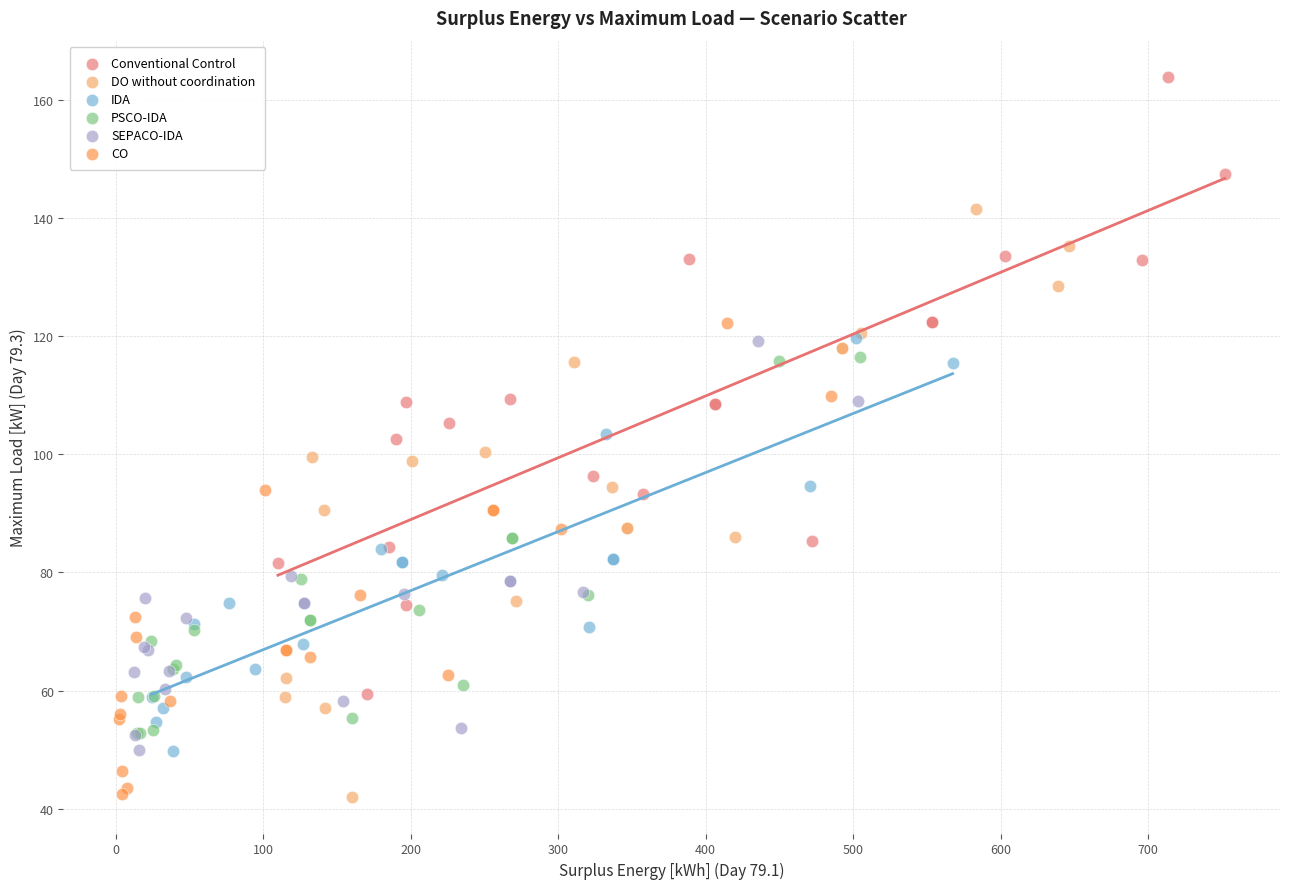

Which series has the largest Y range (max minus min)?

Conventional Control